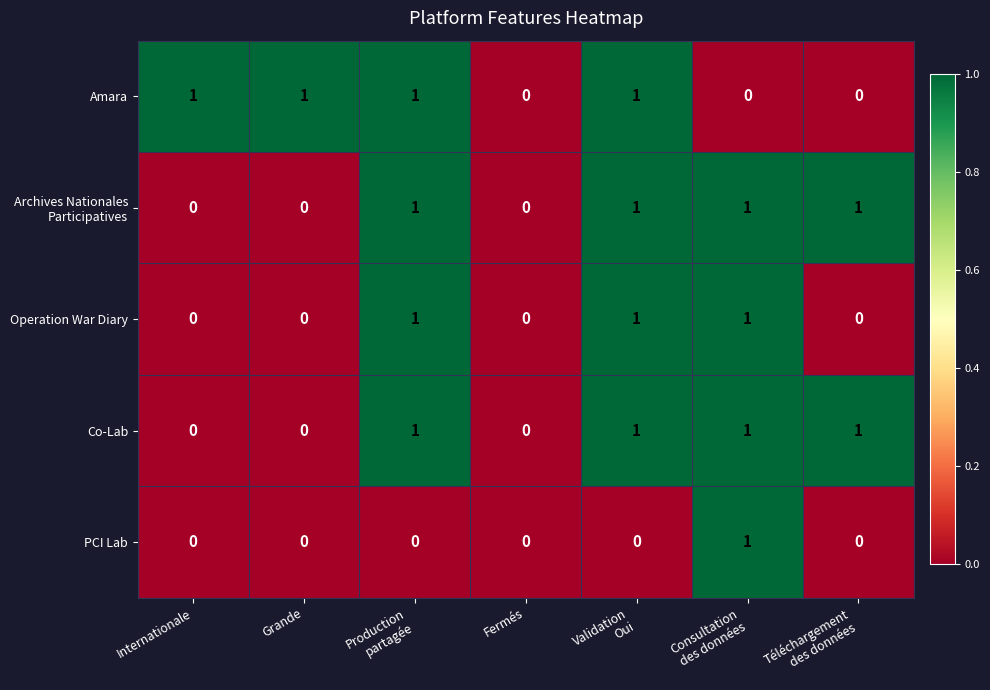

How many Co-Lab values are between 0 and 1?

7